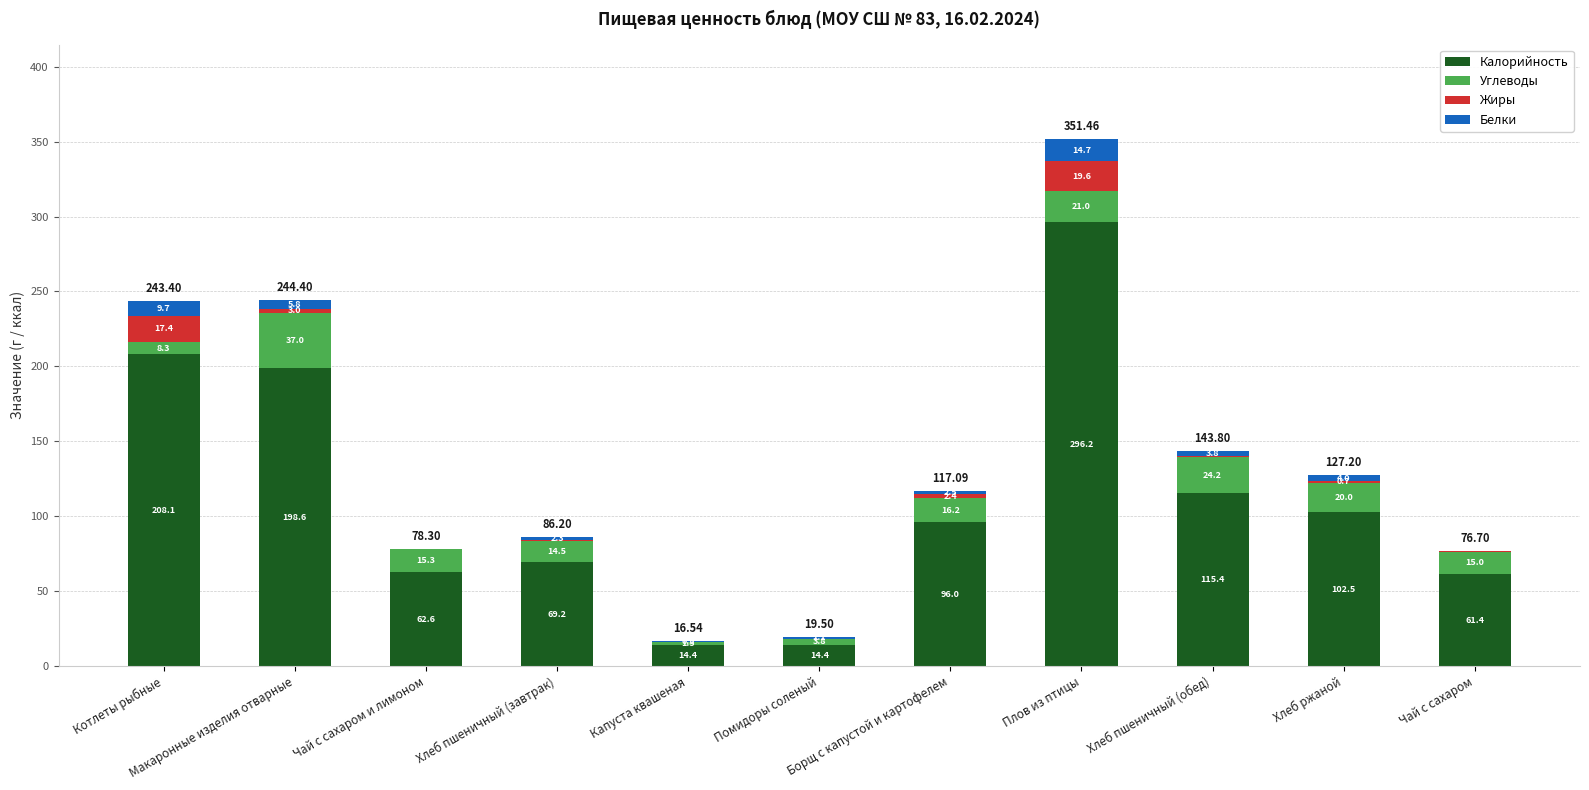

What are all the series names shown in the legend?

Калорийность, Углеводы, Жиры, Белки